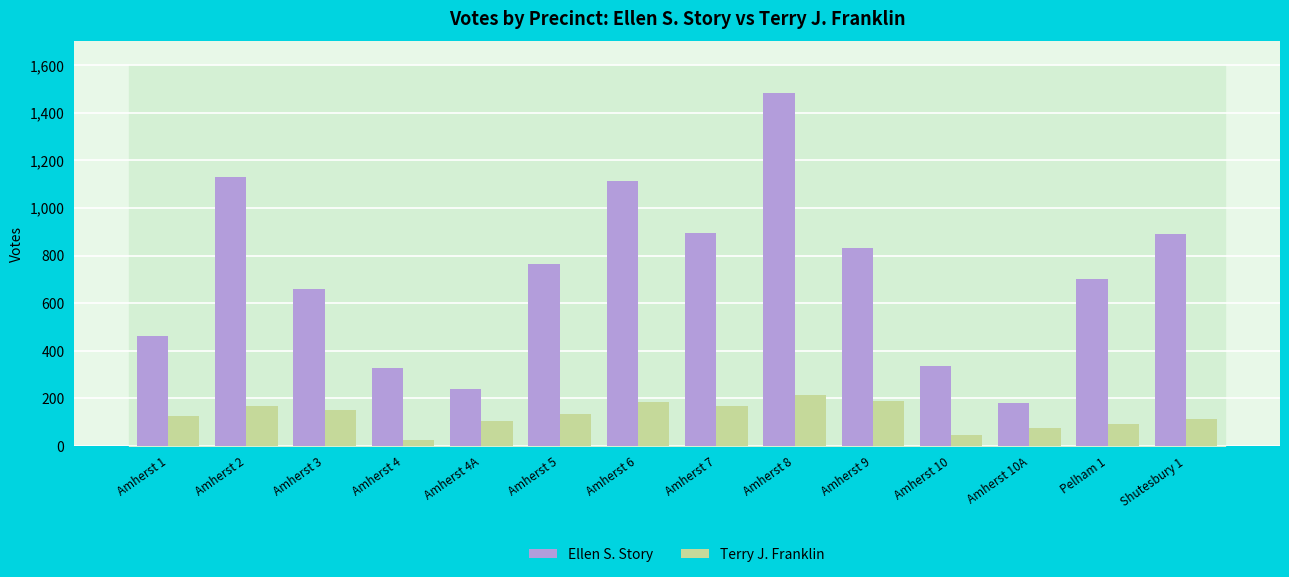

Read the Terry J. Franklin value at Pelham 1.

94